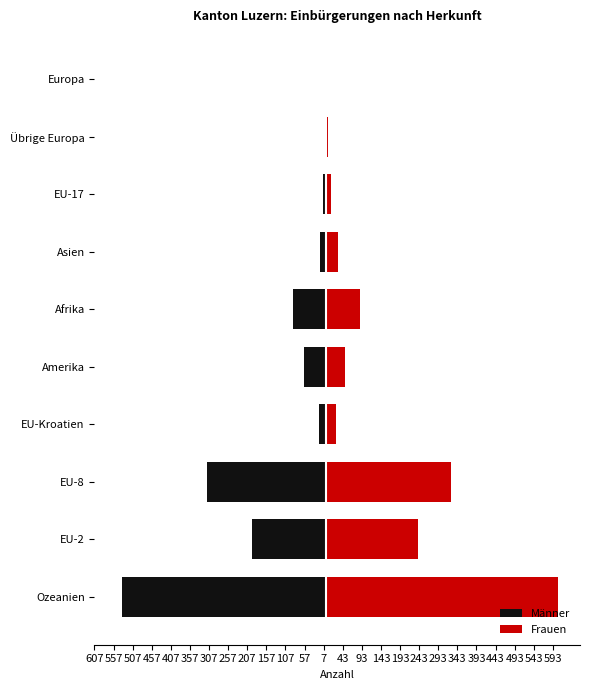

Count the number of categories in the chart.

10